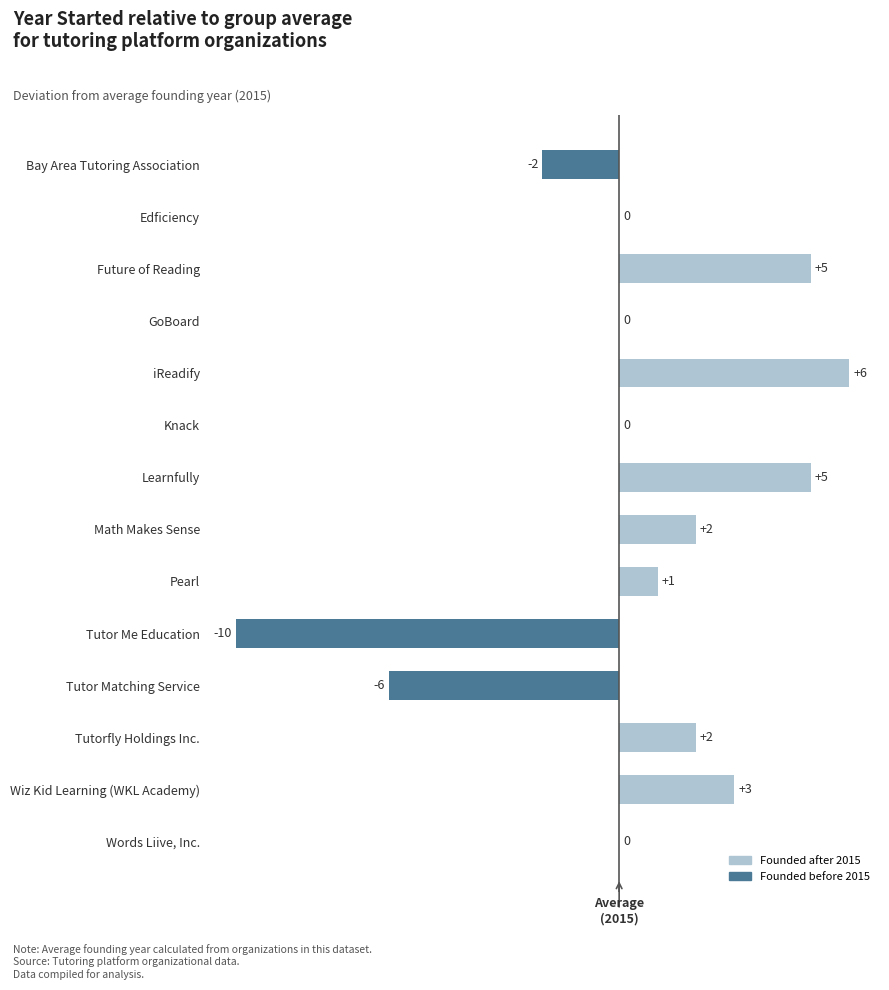

What is the maximum value shown in the chart?

6